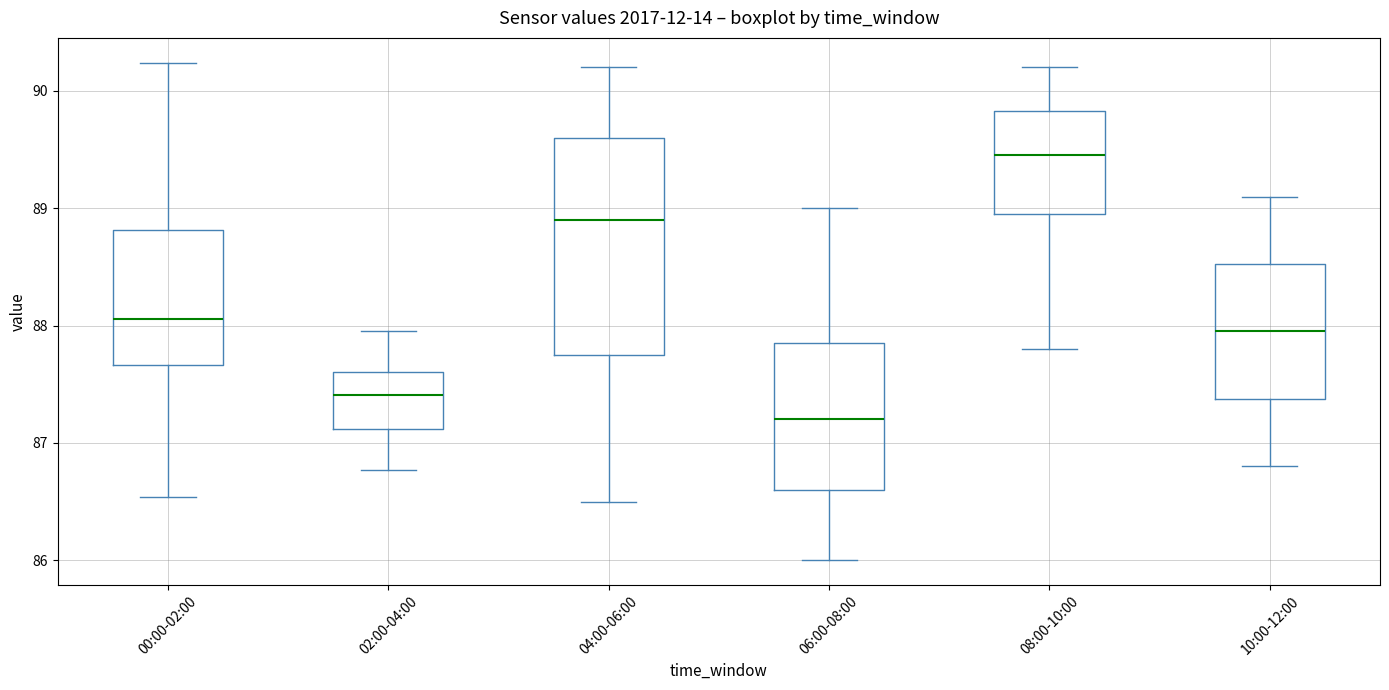

Where does the median line of the box for 04:00-06:00 sit on the y-axis? The values are not printed on the chart, so give them approximately, as read against the axis.

88.9